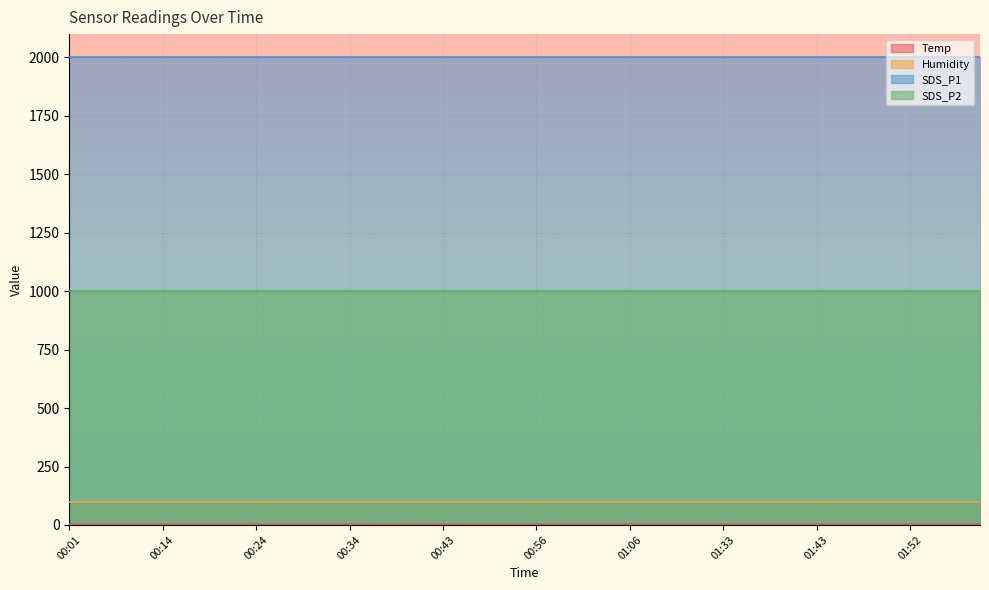

What is the label of the 26th point from the right?

00:38